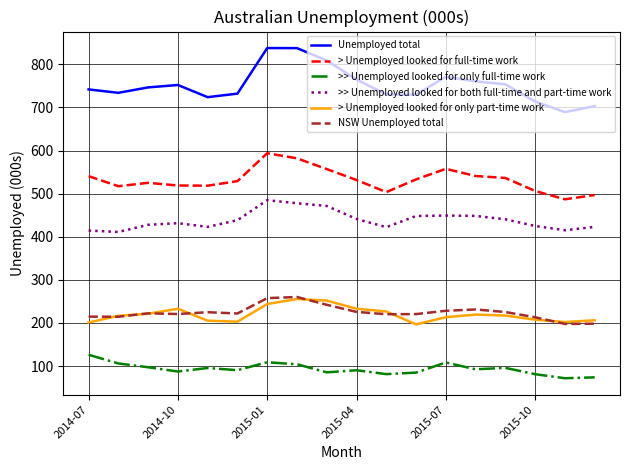

Which series has the widest spread of values?

Unemployed total